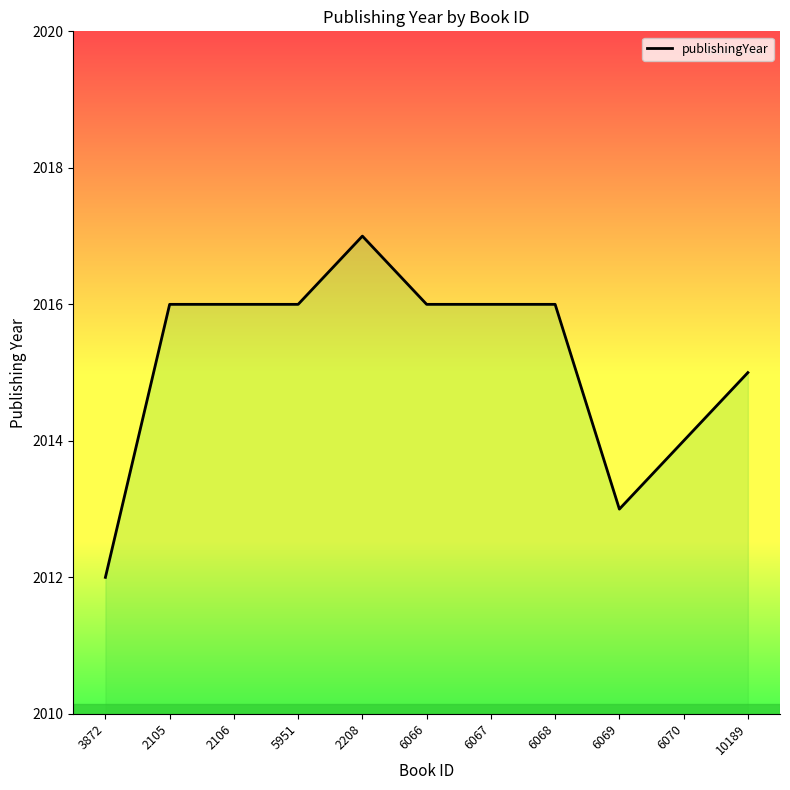

True or false: the data shows 3348 at 6067.

False